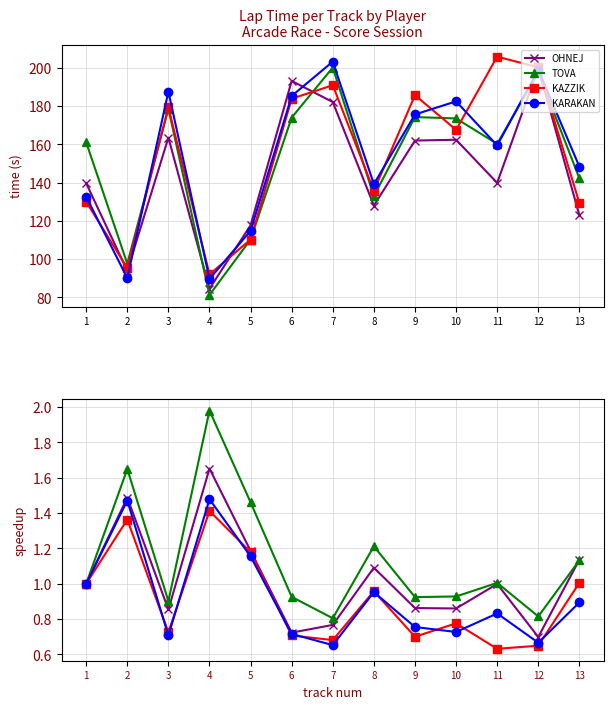

What is the sum of the OHNEJ values at 8 and 1?

2.1